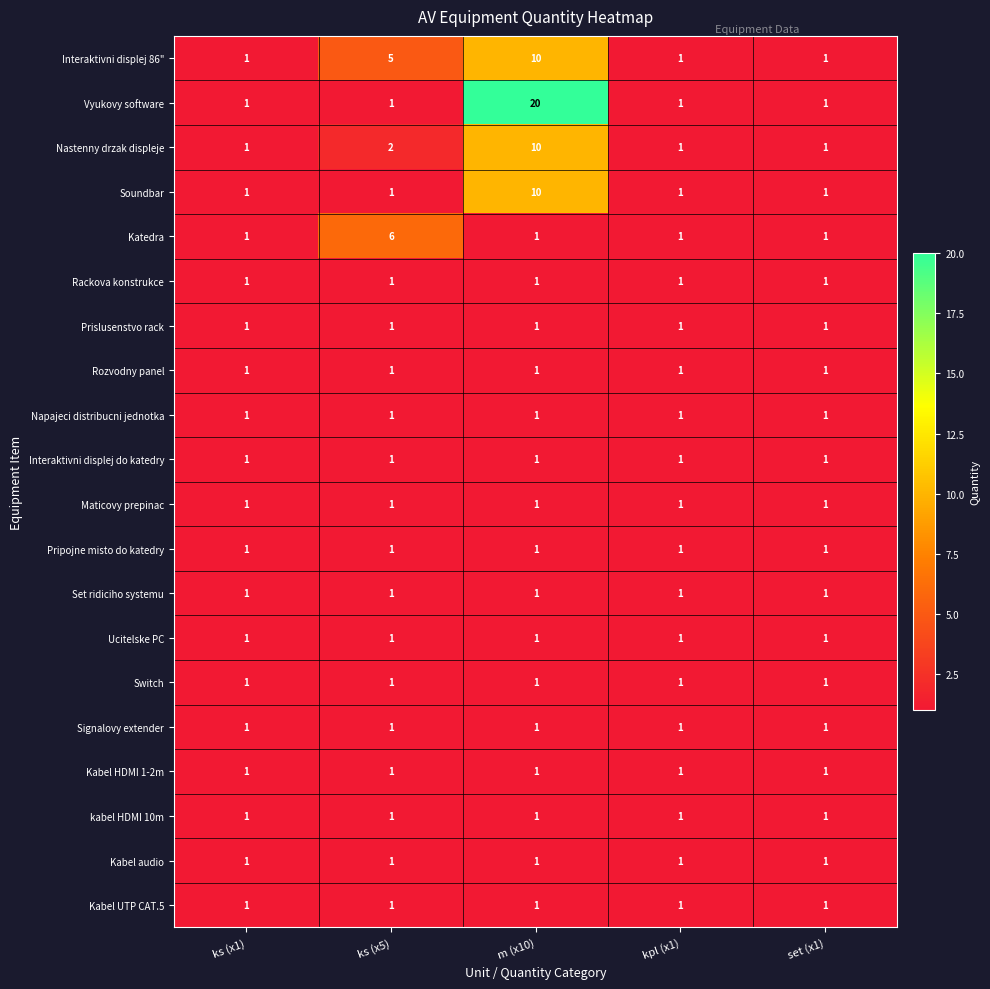

Which series has the largest total across all categories?

Vyukovy software